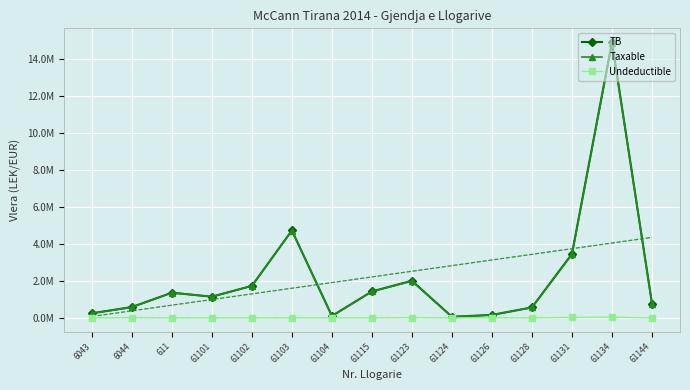

What is the sum of the Taxable values at 61128 and 61134?

15455320.3